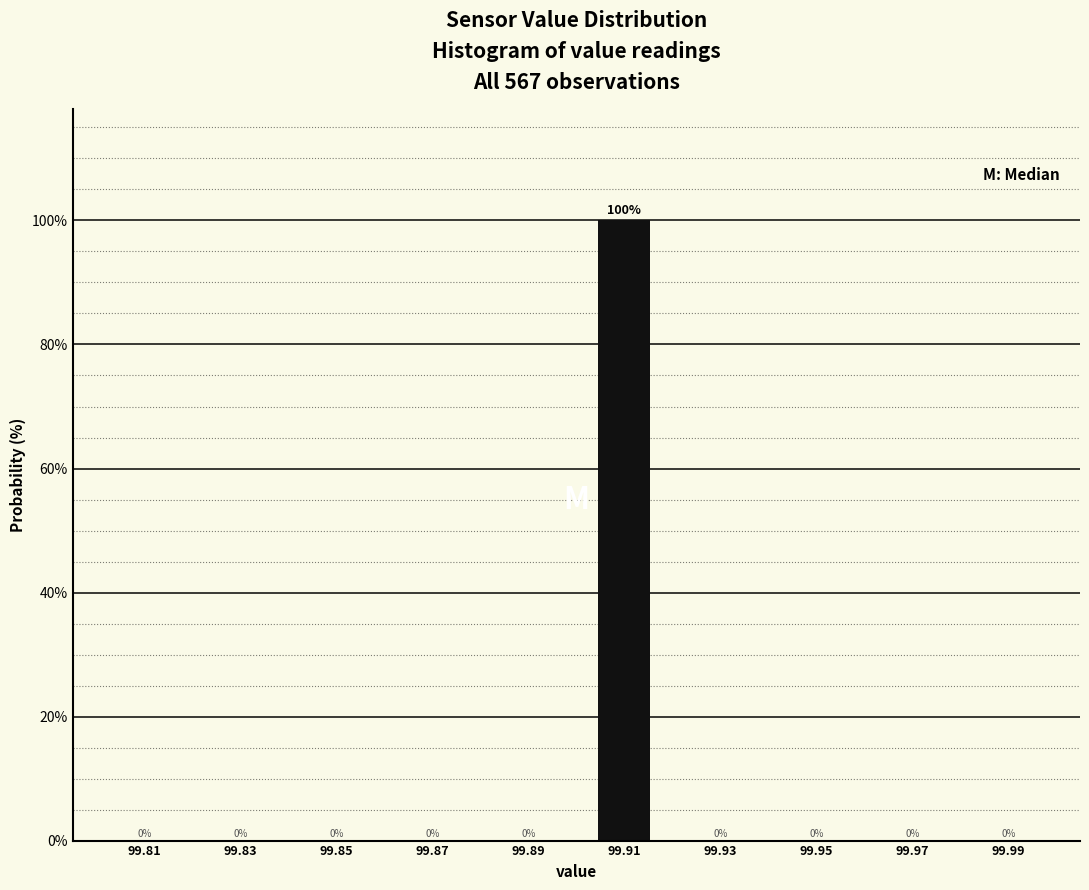

Reading left to right, list every bar in this chart as the range it spans on the x-axis followed by its height.

99.80 to 99.82: 0
99.82 to 99.84: 0
99.84 to 99.86: 0
99.86 to 99.88: 0
99.88 to 99.90: 0
99.90 to 99.92: 100
99.92 to 99.94: 0
99.94 to 99.96: 0
99.96 to 99.98: 0
99.98 to 100.00: 0